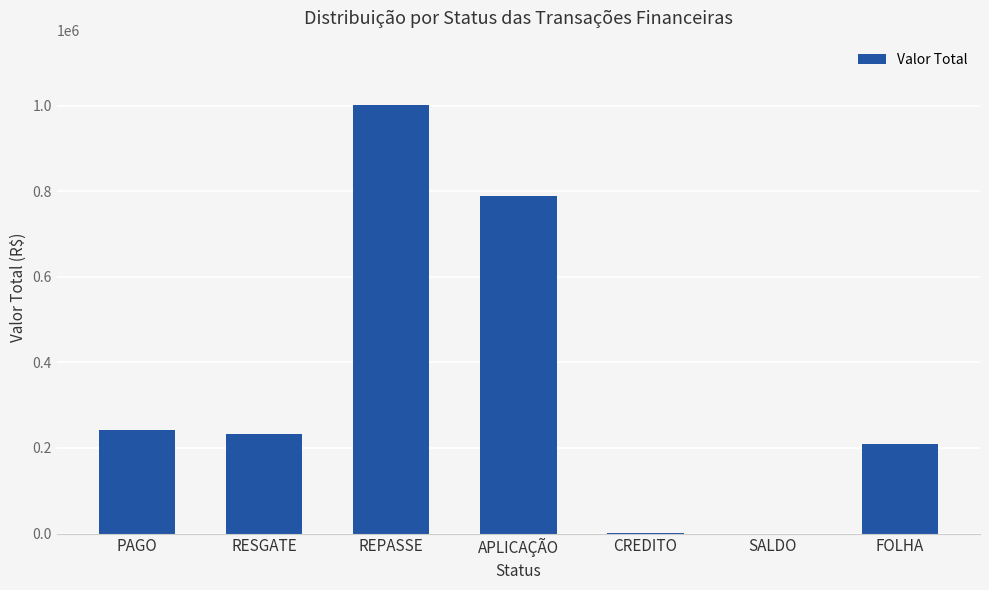

What is the change in value from PAGO to CREDITO?

-242502.2